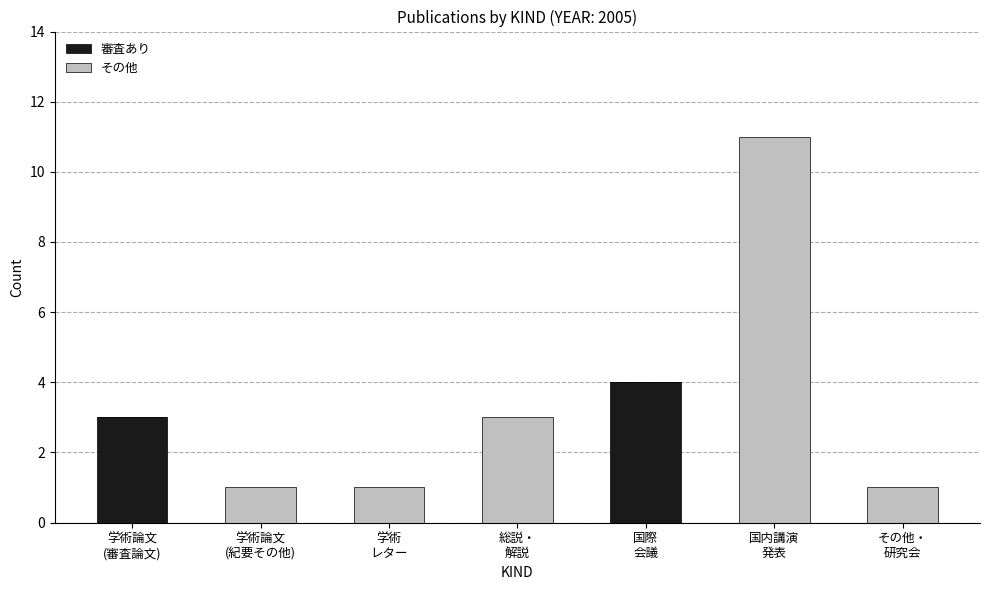

Is it true that 審査あり equals 2 at 学術
レター?

False